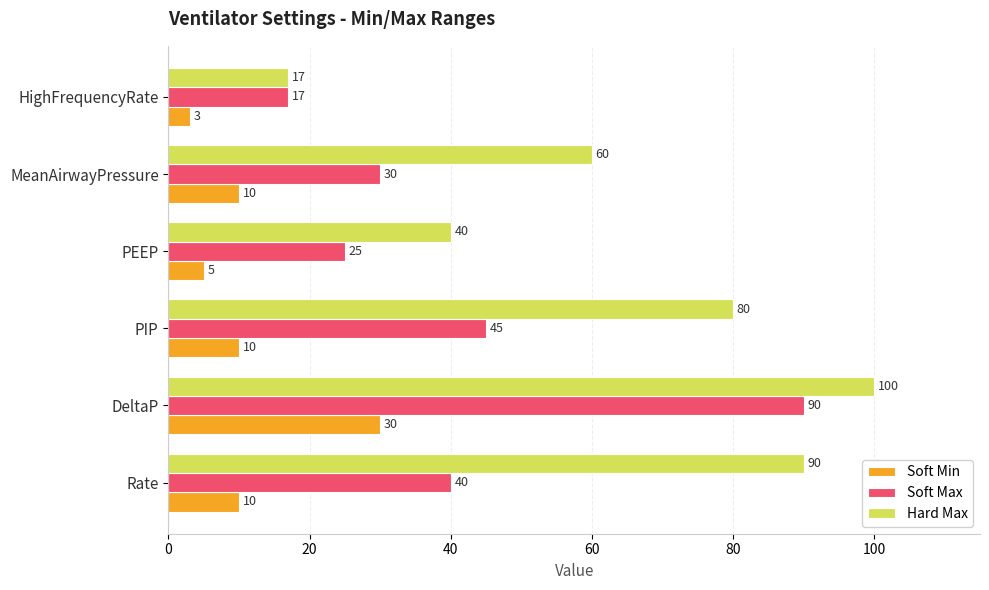

What is the lowest value of the Soft Max series?

17